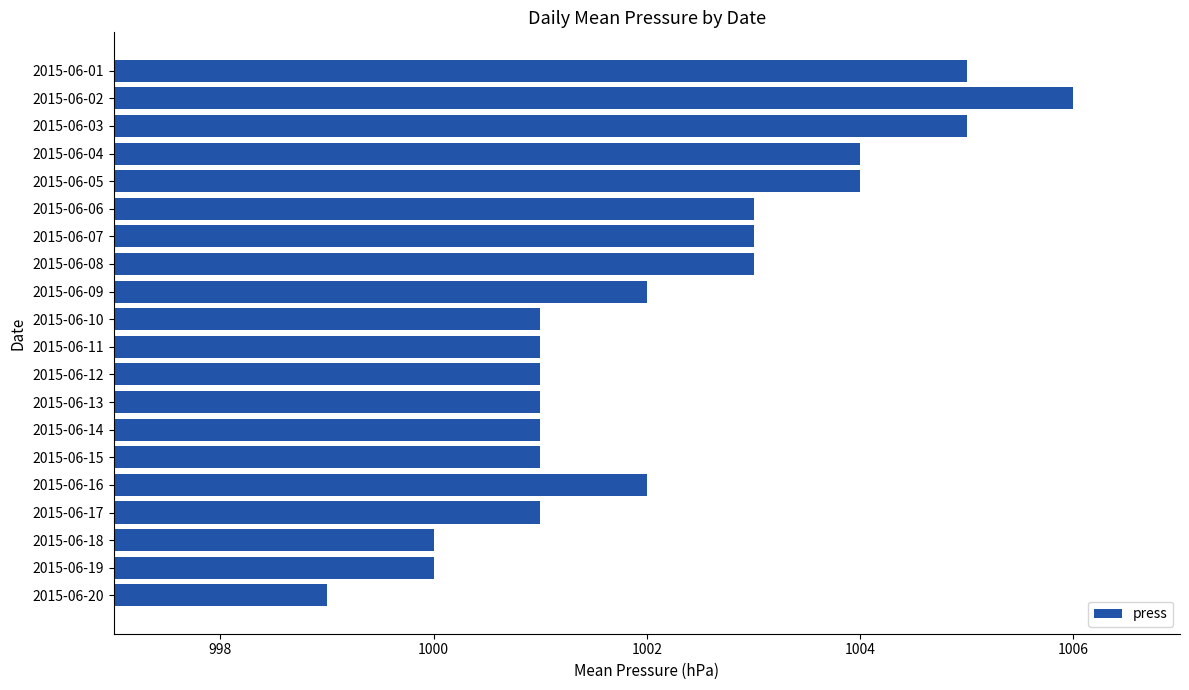

What is the greatest value displayed?

1006